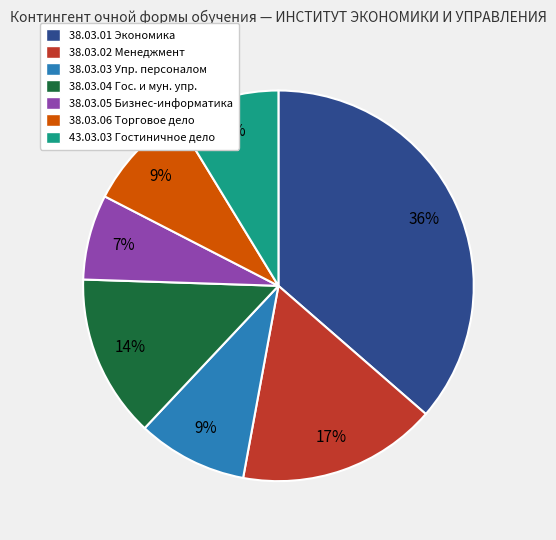

True or false: 38.03.02 Менеджмент accounts for 8% of the total.

False